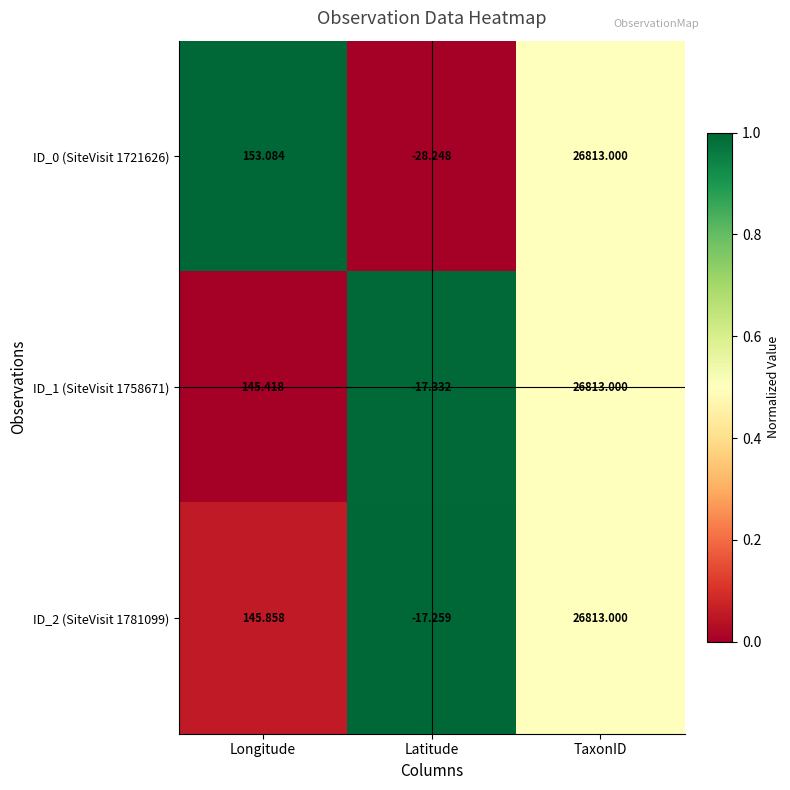

Is the value of ID_1 (SiteVisit 1758671) at TaxonID greater than the value of ID_2 (SiteVisit 1781099) at Longitude?

Yes